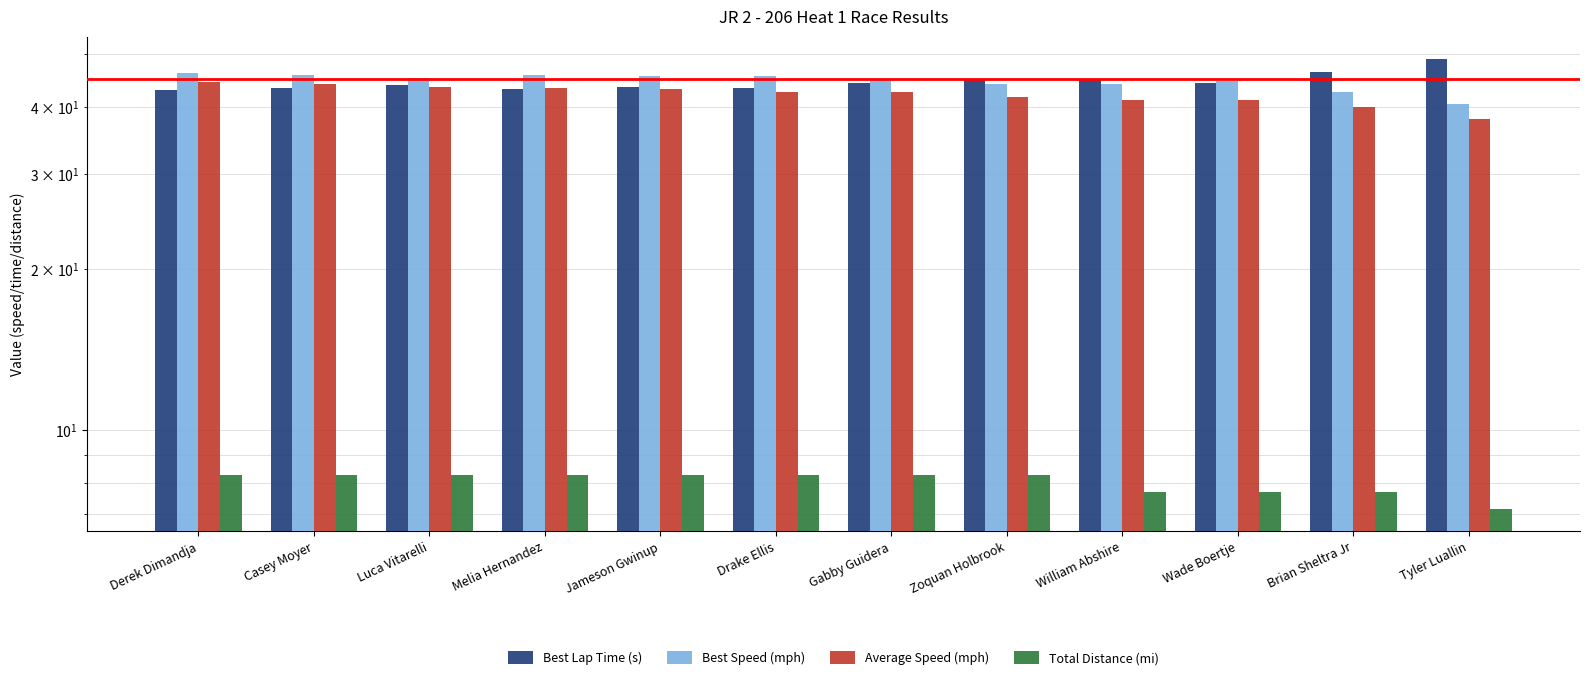

Rank the series at Gabby Guidera from highest to lowest value.

Best Speed (mph), Best Lap Time (s), Average Speed (mph), Total Distance (mi)